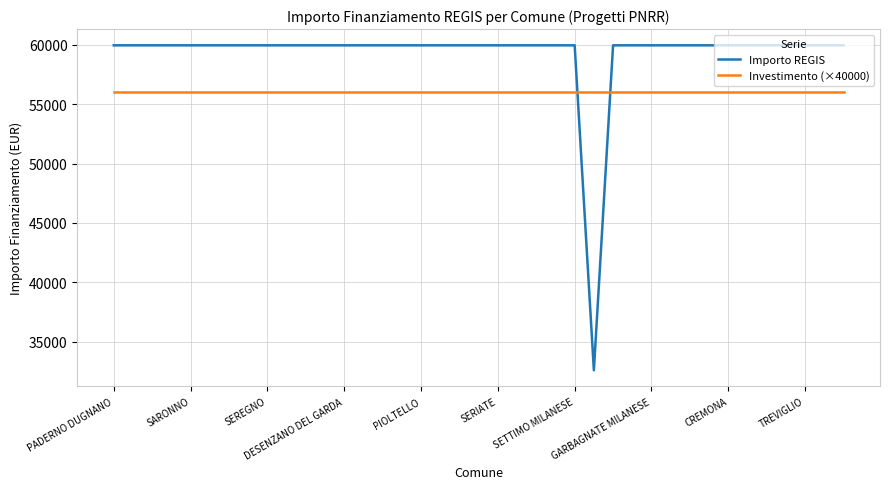

What is the minimum value shown in the chart?

32589